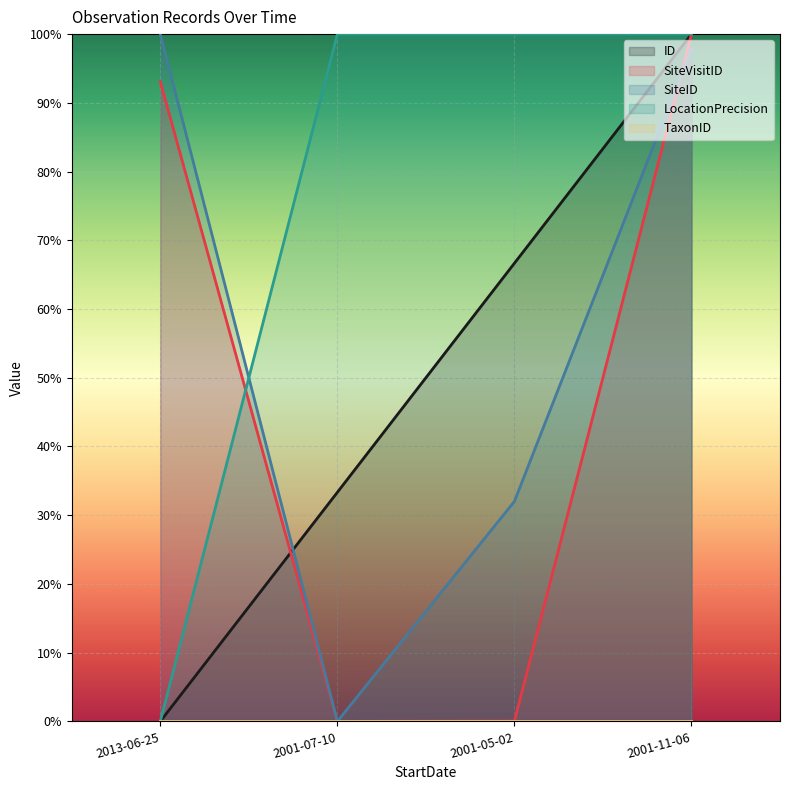

At which label is SiteVisitID closest to 0?

2001-07-10